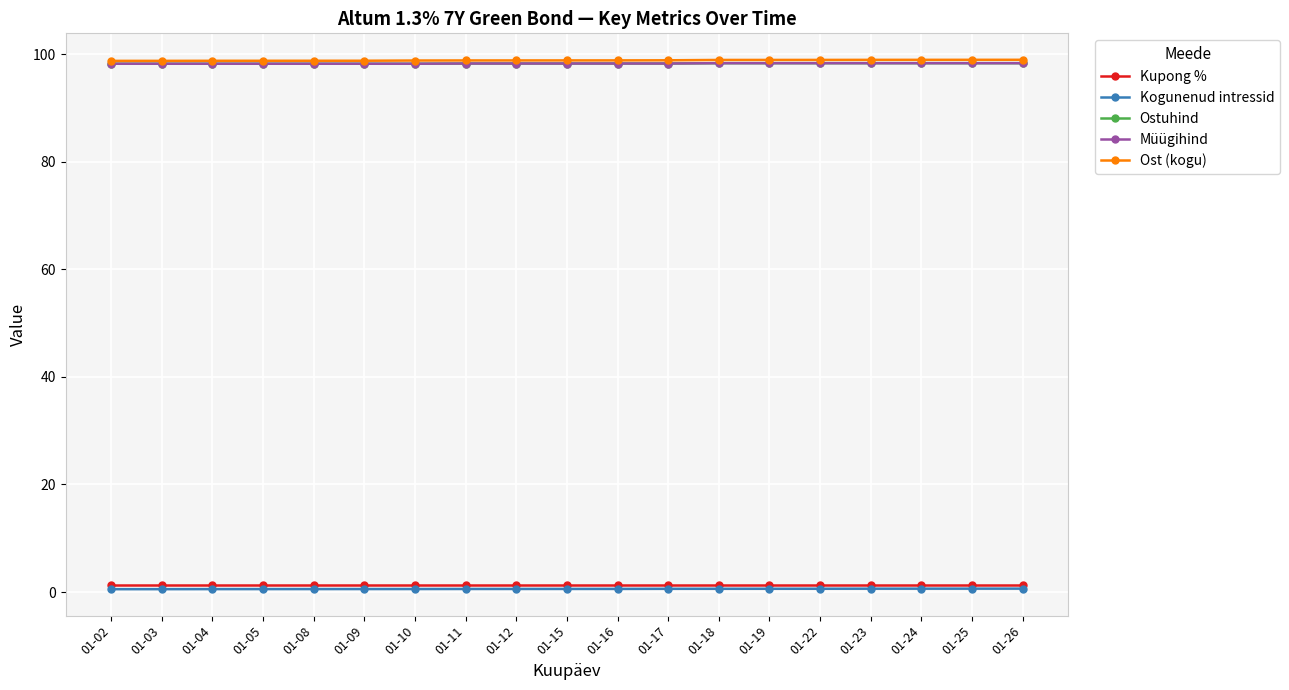

Is this an area chart (filled region under the line)?

No